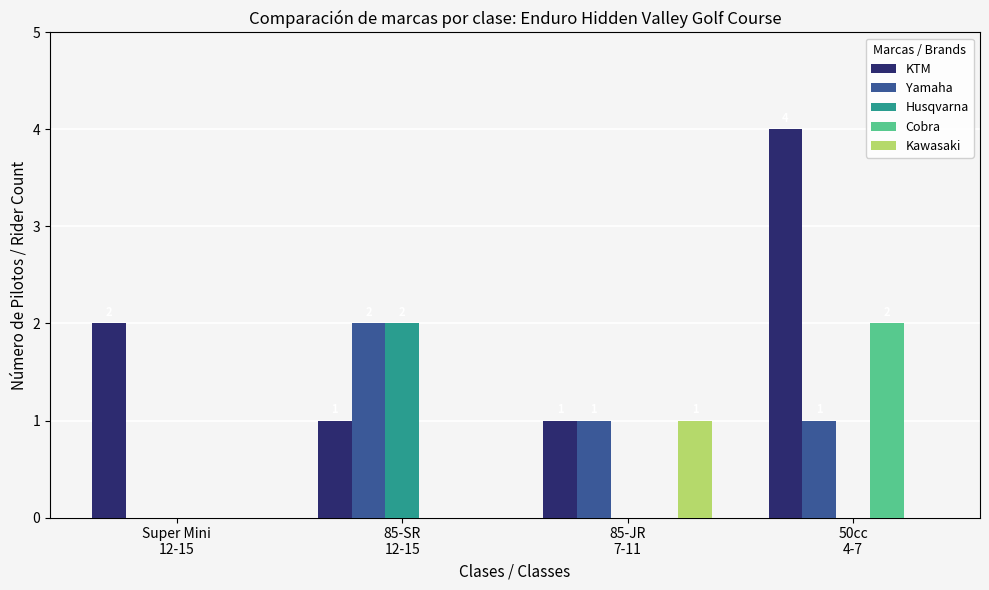

How many data points in Cobra are above 0?

1